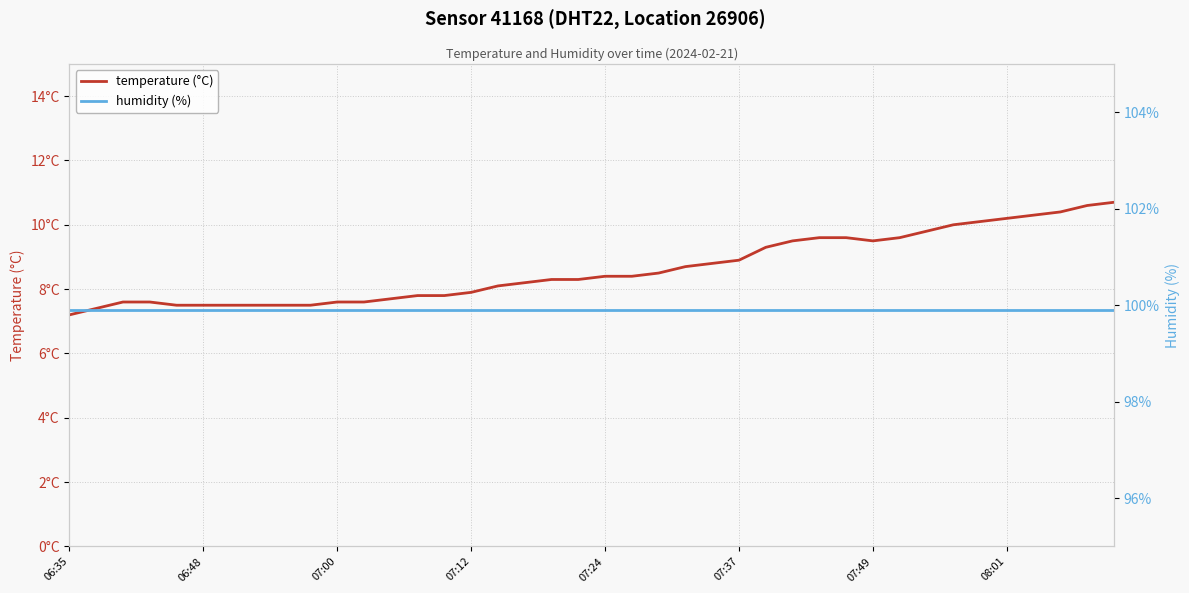

What is the minimum value shown in the chart?

7.2